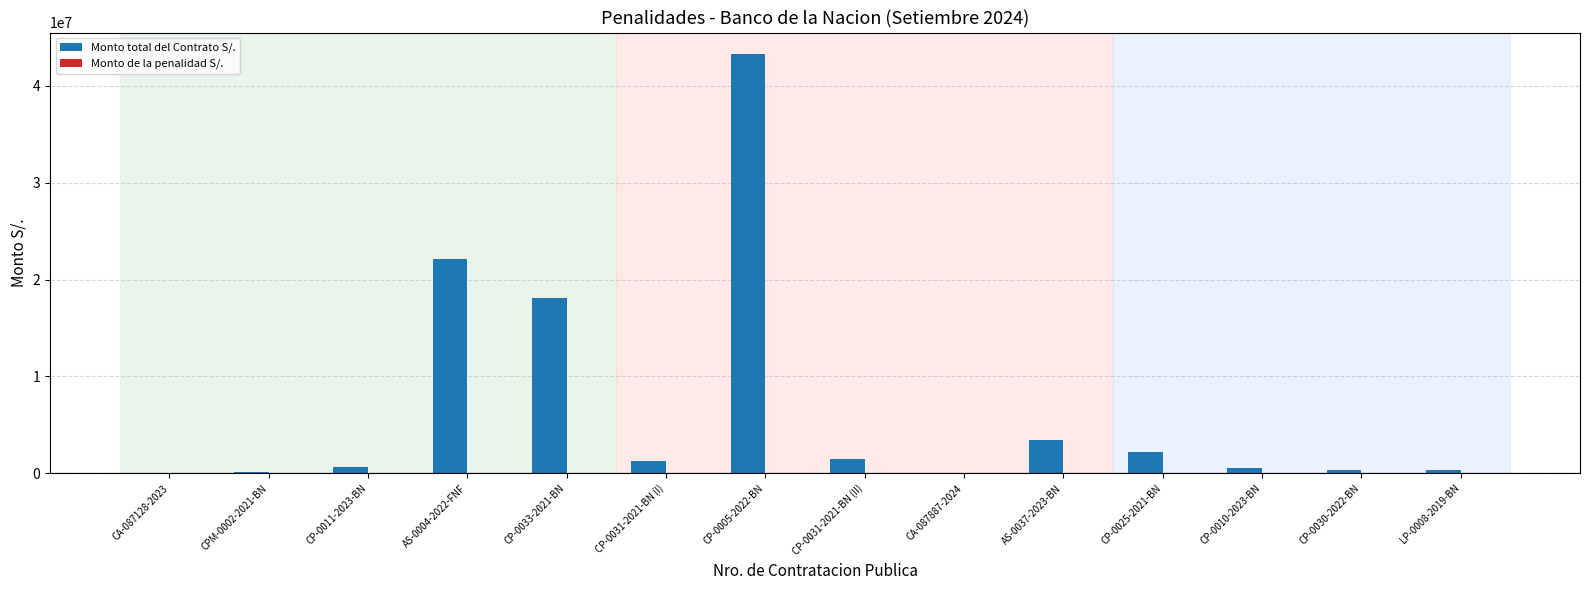

At which category does the chart reach its peak across all series?

CP-0005-2022-BN